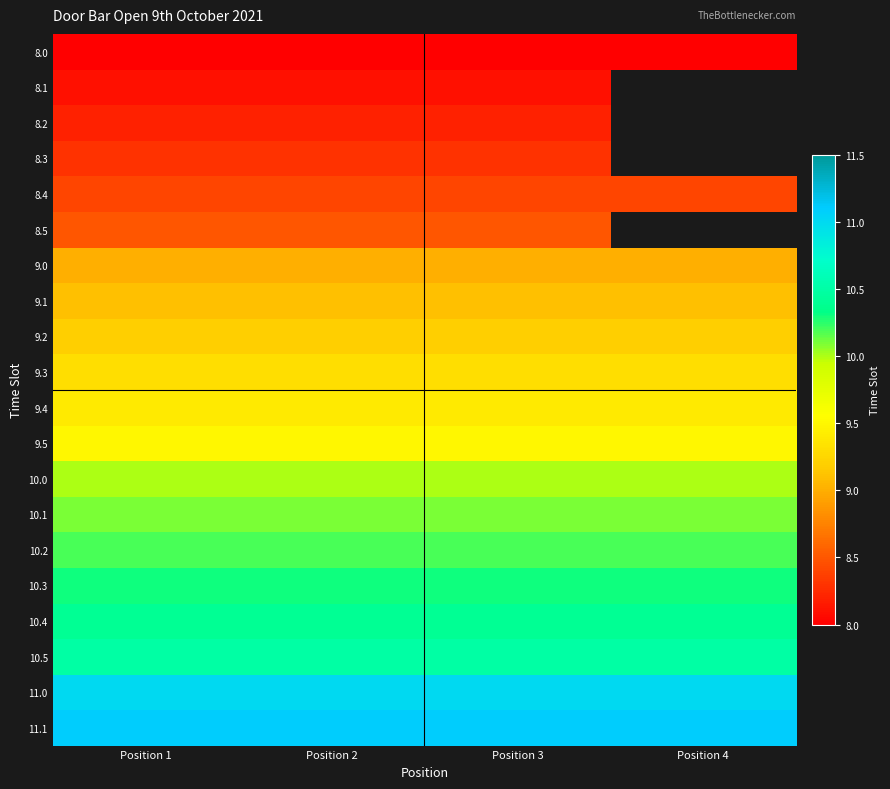

The 11.1 series shows 11.1 at Position 2. True or false?

True